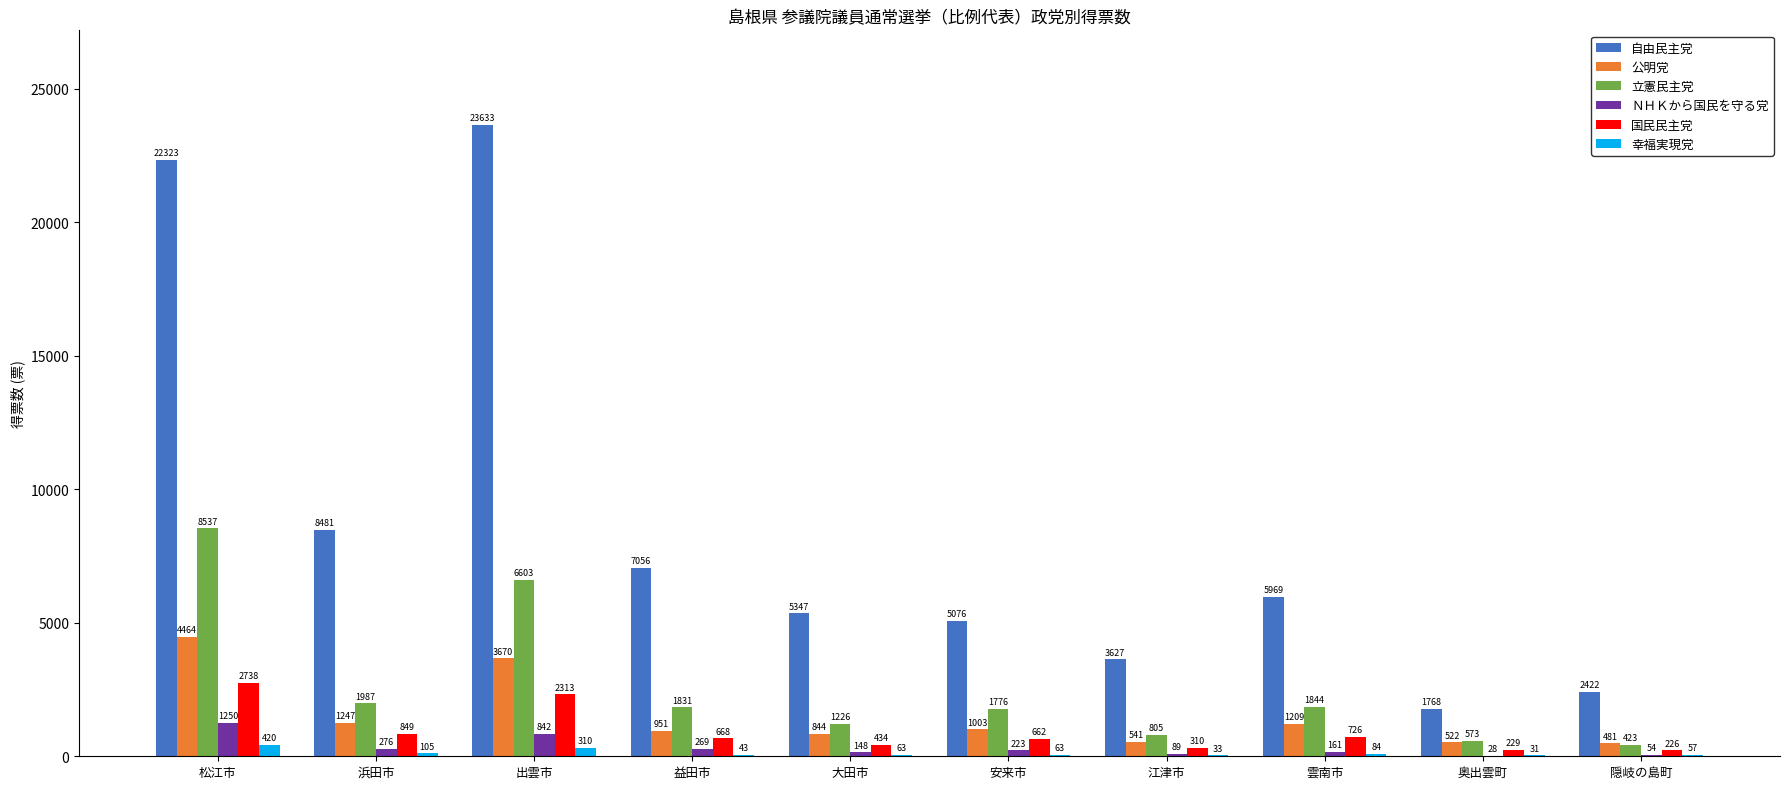

Which series changed the most between 松江市 and 益田市?

自由民主党